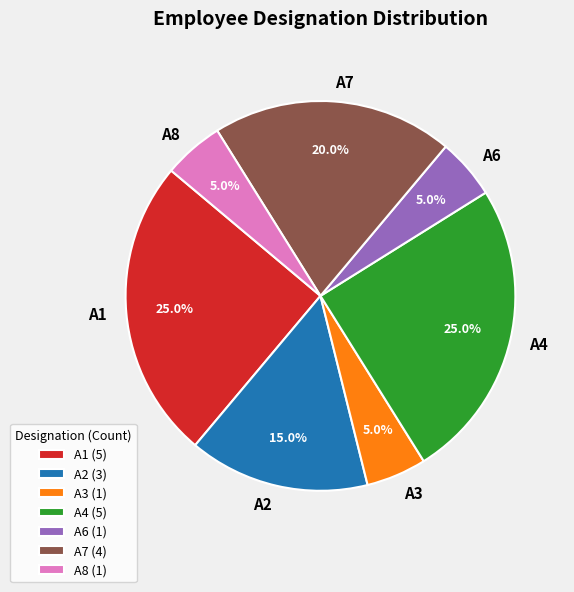

To the nearest percent, what is the average slice percentage?

14%